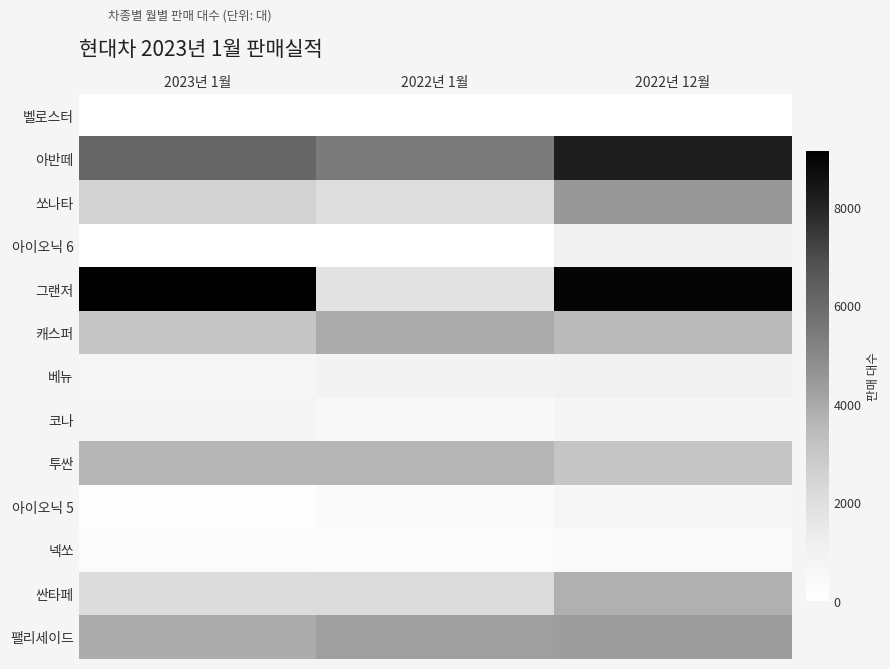

Which series has the largest range (max minus min)?

그랜저